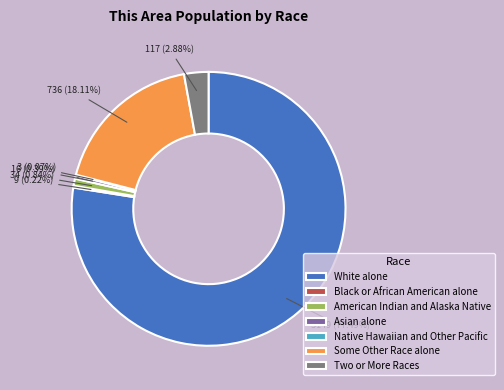

To the nearest percent, what is the difference between the American Indian and Alaska Native and Two or More Races slice percentages?

2%